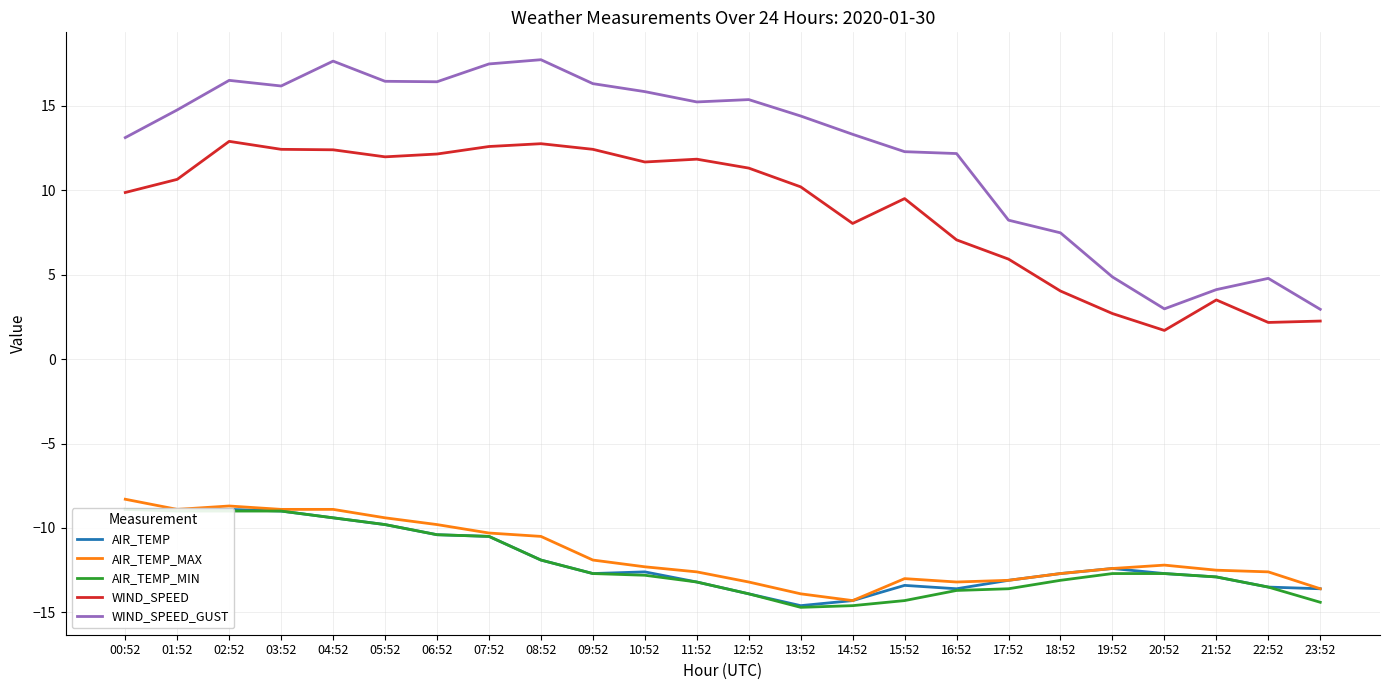

Is it true that AIR_TEMP equals -18.3 at 21:52?

False